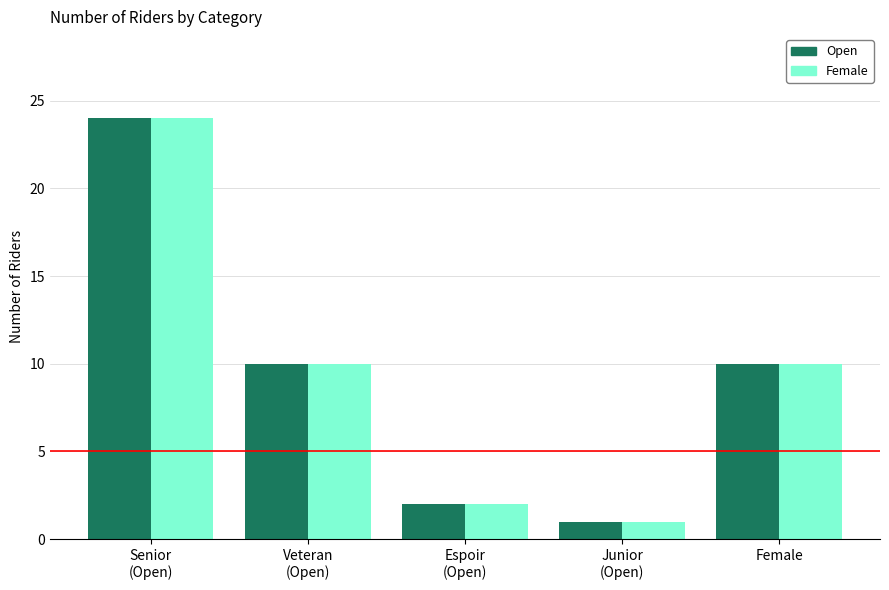

What is the label of the 2nd bar from the left?

Veteran
(Open)